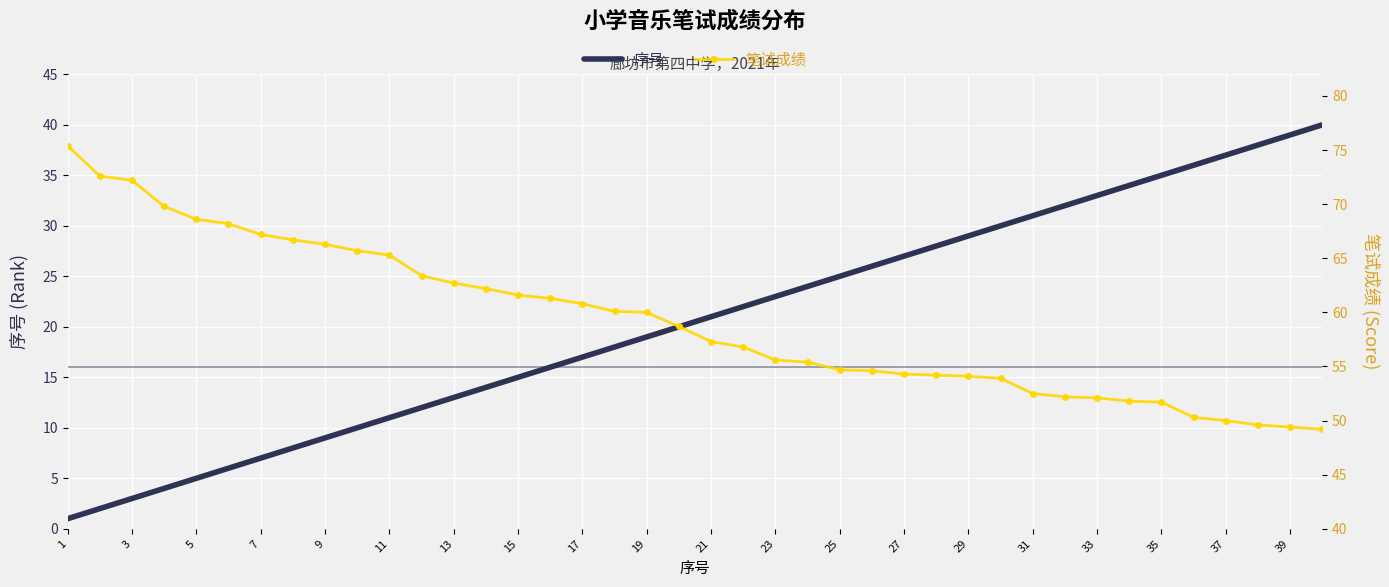

True or false: 序号 and 笔试成绩 cross at least once.

False